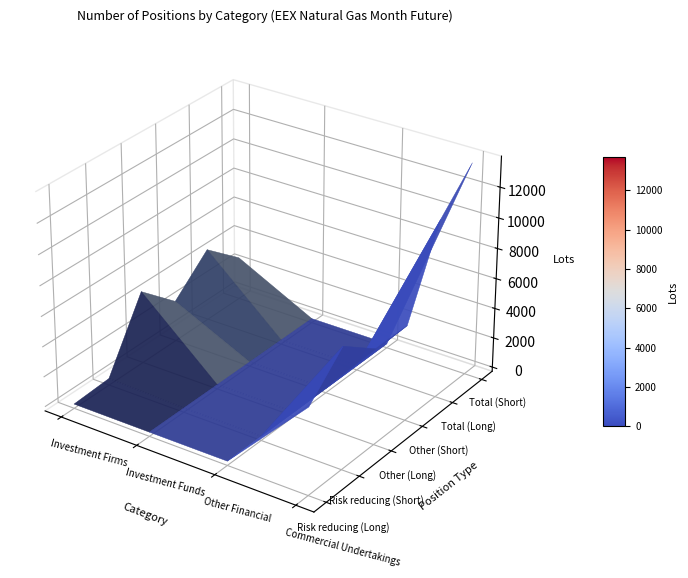

Reading left to right, what are all the values shown in this chart?

Risk reducing (Long): 5	0	0	5425
Risk reducing (Short): 162	0	0	7706
Other (Long): 4562	0	0	6008
Other (Short): 2436	0	0	5997
Total (Long): 4567	0	0	11433
Total (Short): 2598	0	0	13703